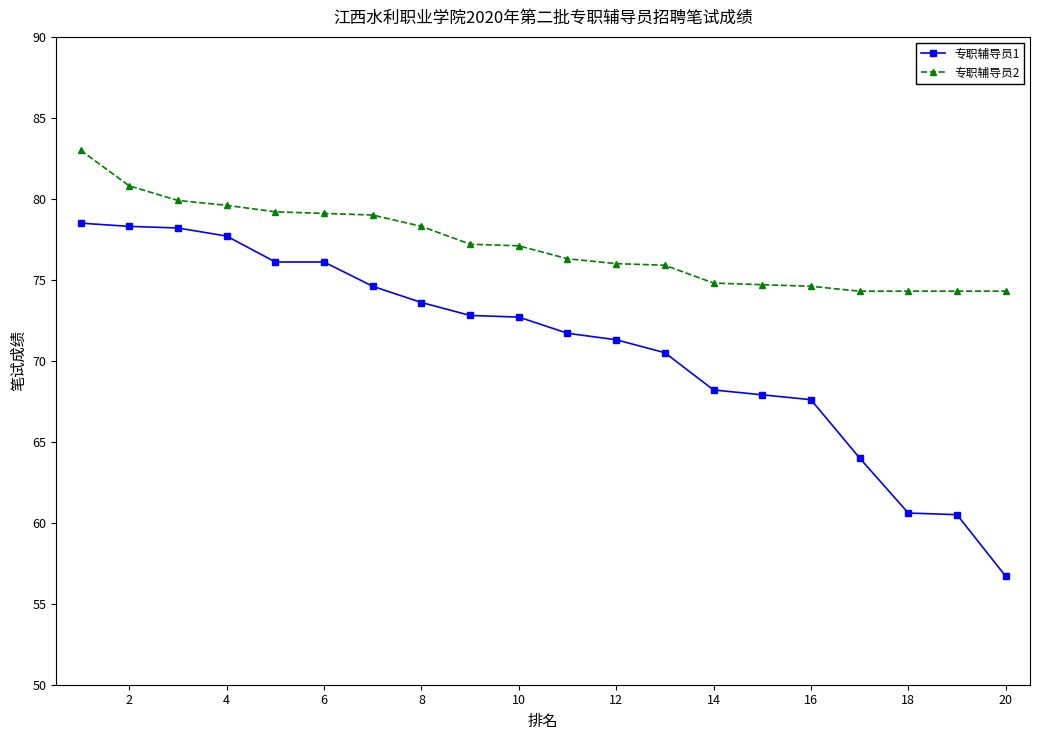

How many data points does each series have?

20